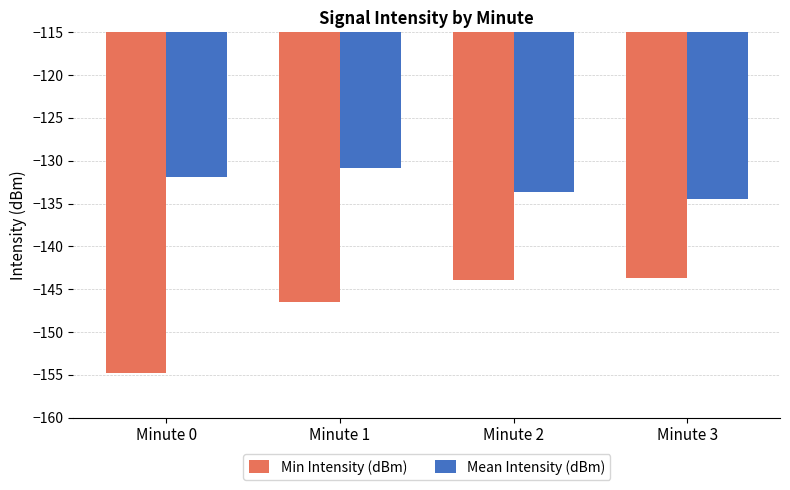

Which category has the highest value in the Mean Intensity (dBm) series?

Minute 1